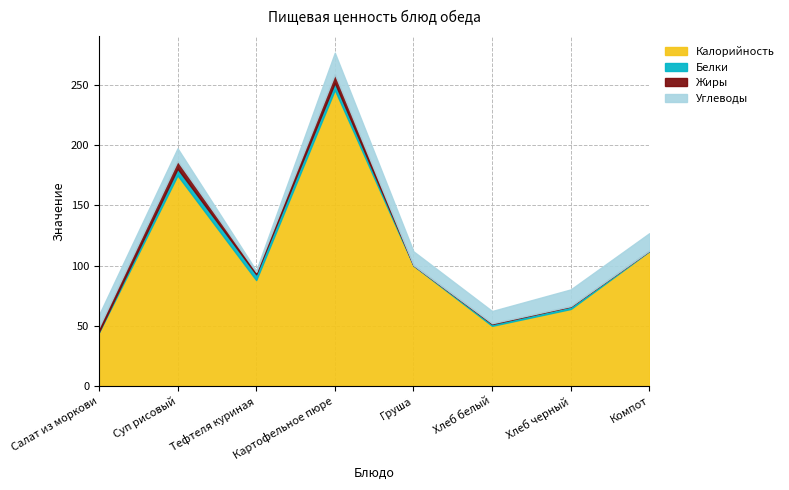

True or false: Белки has a value of 2.5 at Хлеб белый.

False